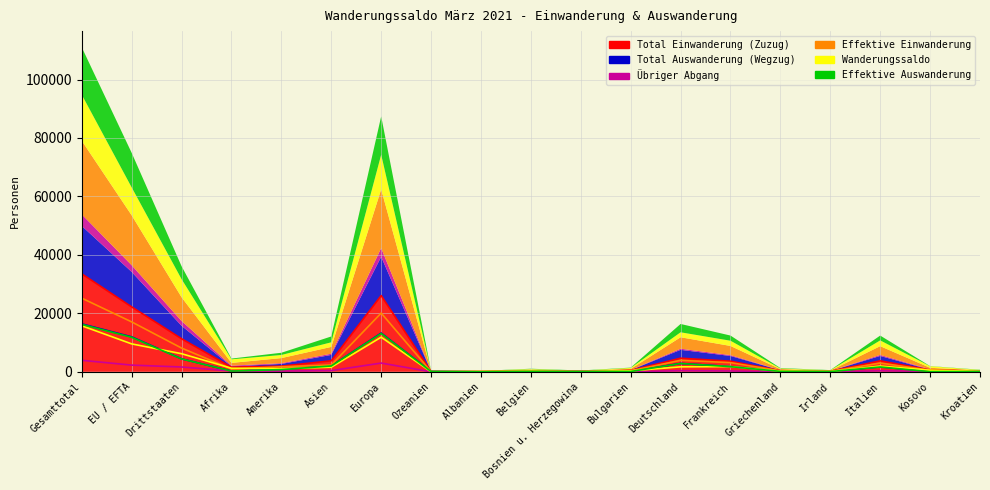

What is the spread (max minus min) of values at Europa?

23090